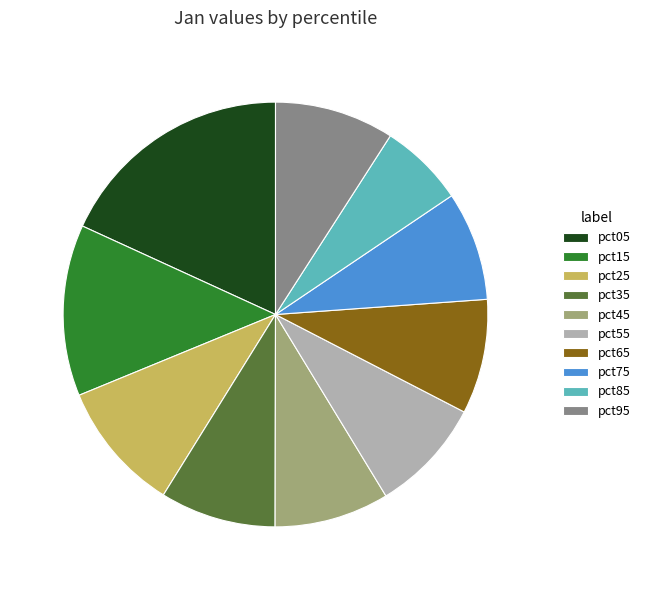

What is the smallest slice in the pie chart?

pct85